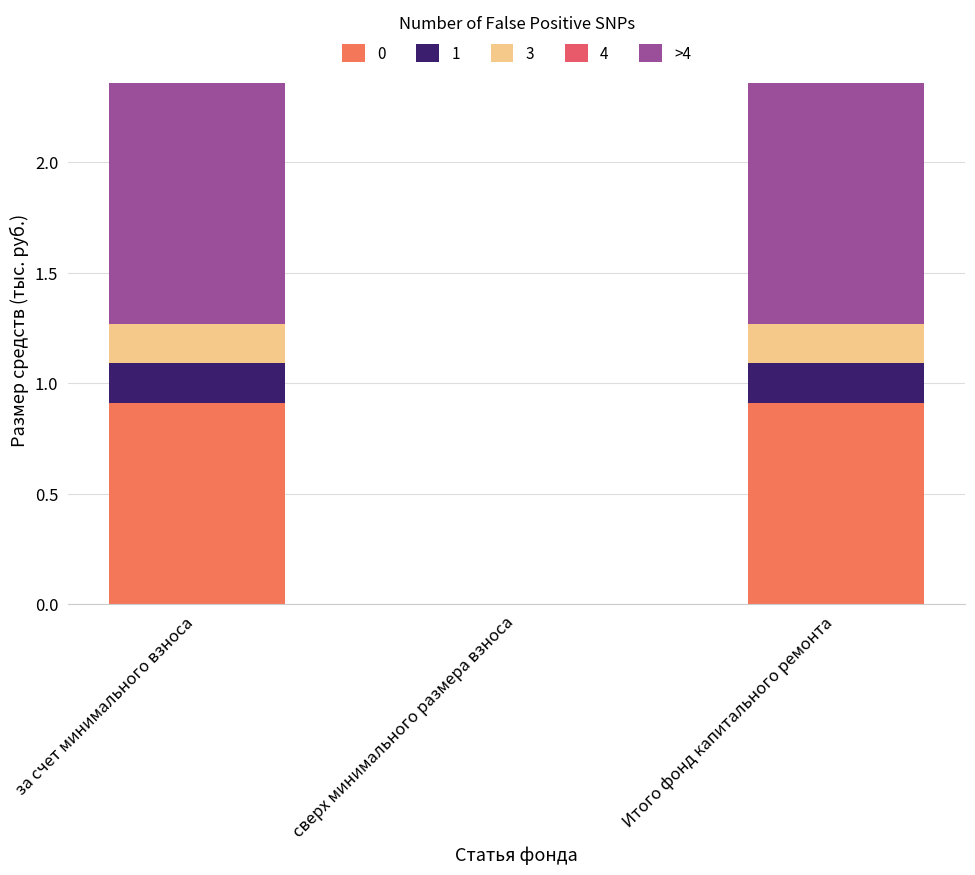

How many distinct data groups are displayed?

4